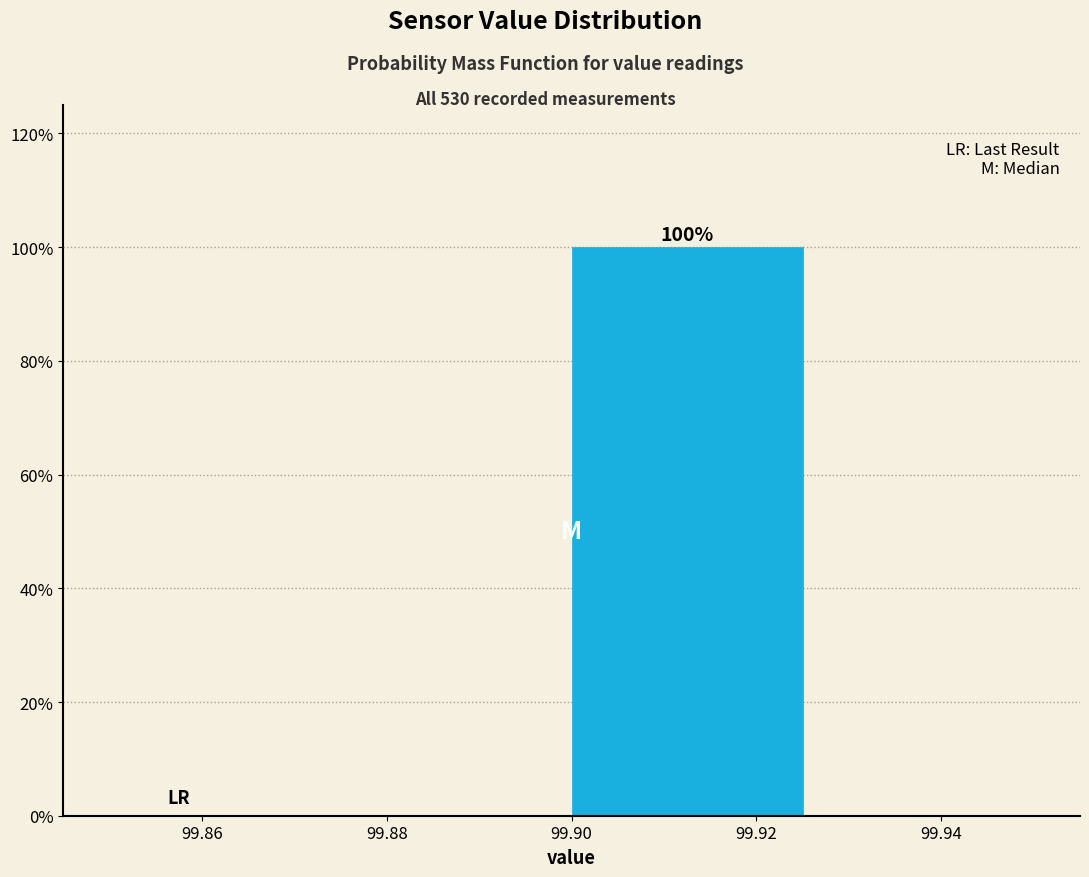

Over which range of the x-axis is the bar tallest?

99.900 to 99.925